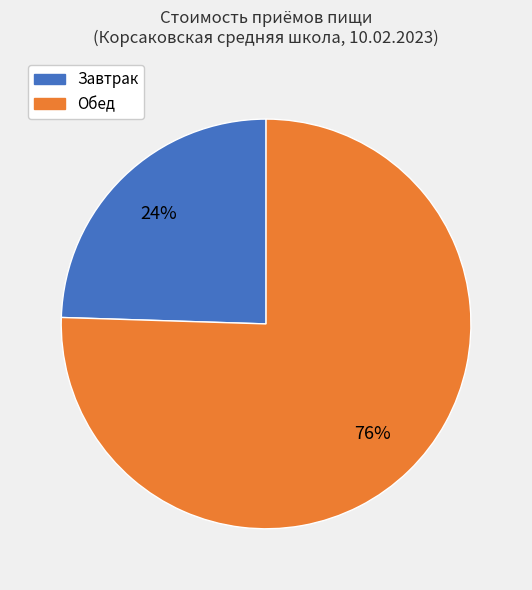

To the nearest percent, what is the average slice percentage?

50%